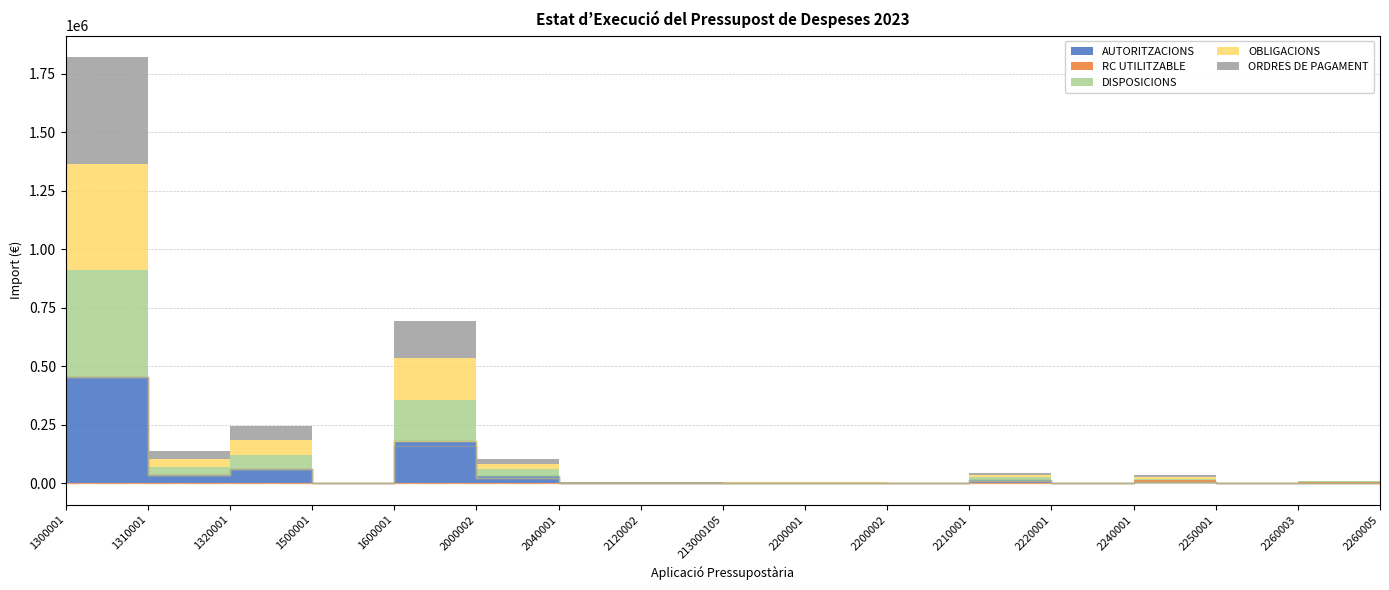

At which category does the chart reach its peak across all series?

1300001